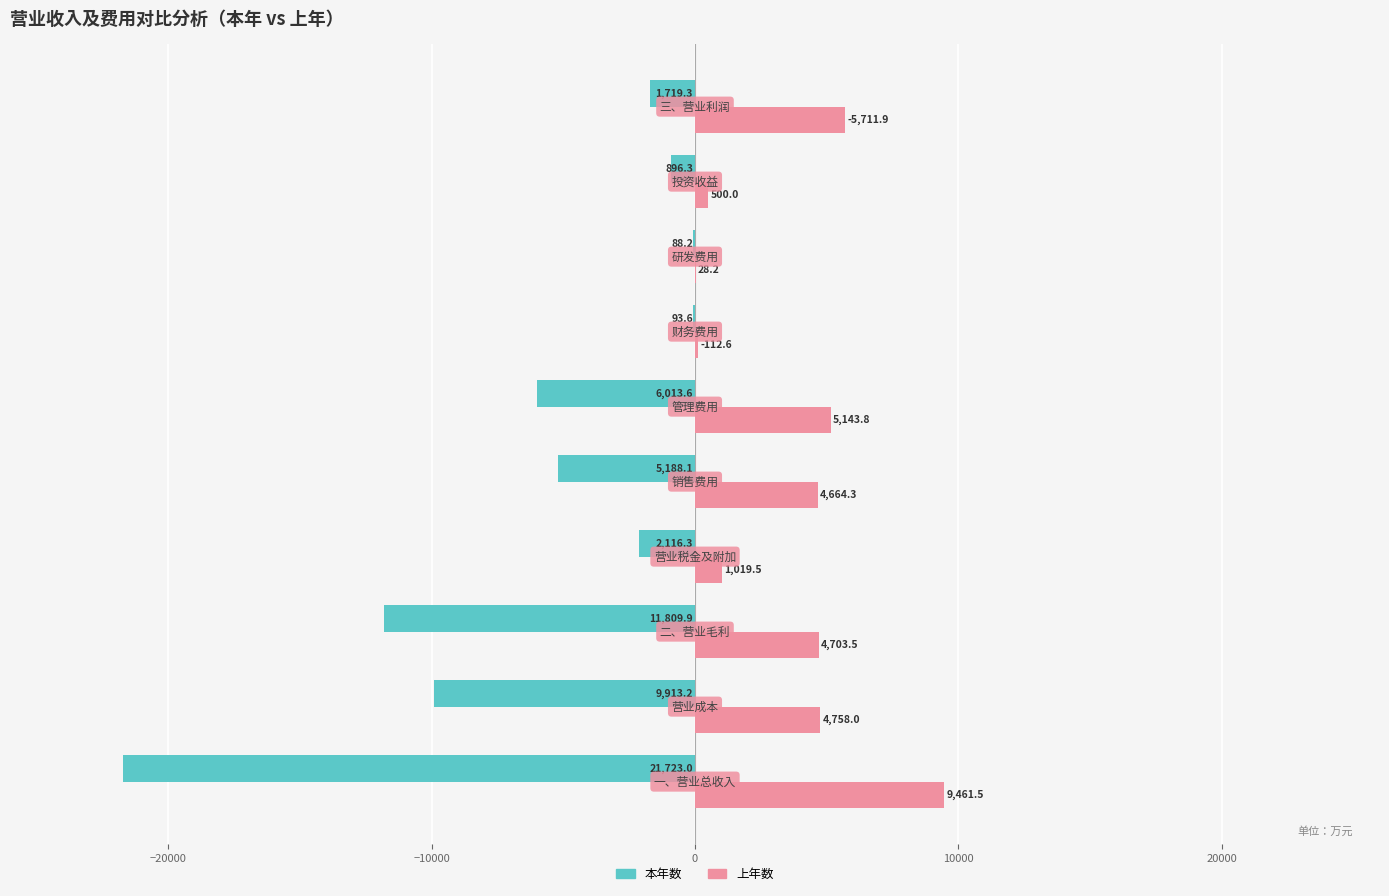

What is the difference between the second highest and second lowest values in the 本年数 series?

11716.2